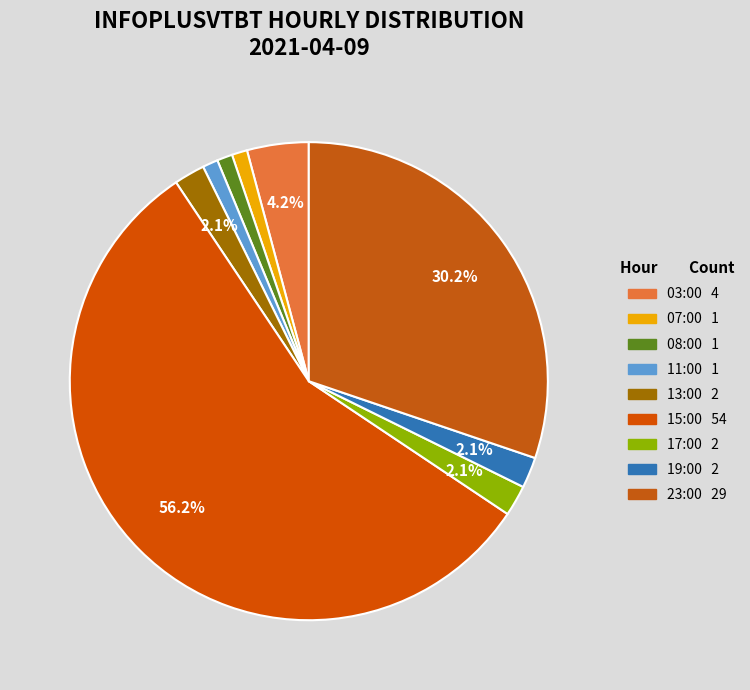

To the nearest percent, what is the combined percentage of 07:00 and 15:00?

57%